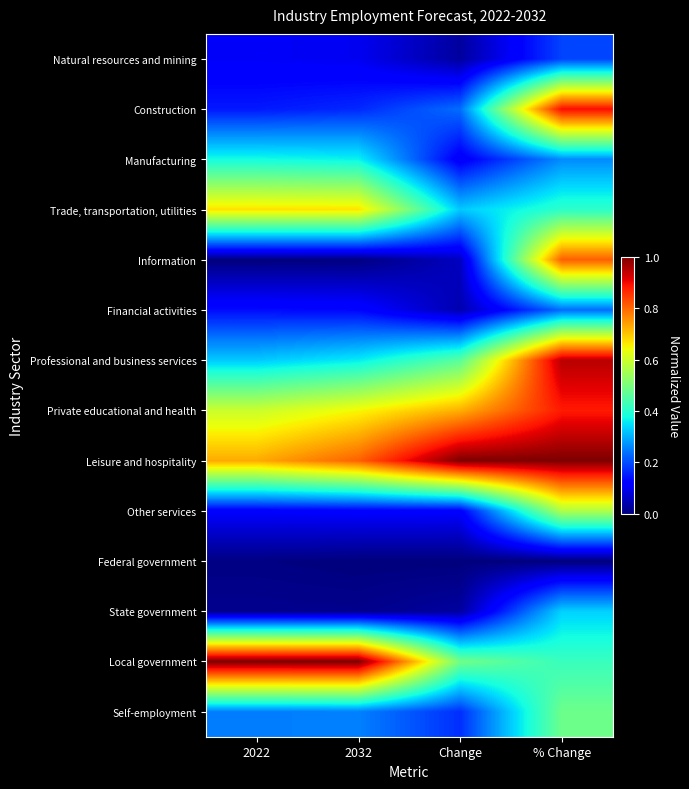

What is the total value across all series at 2032?

4.6